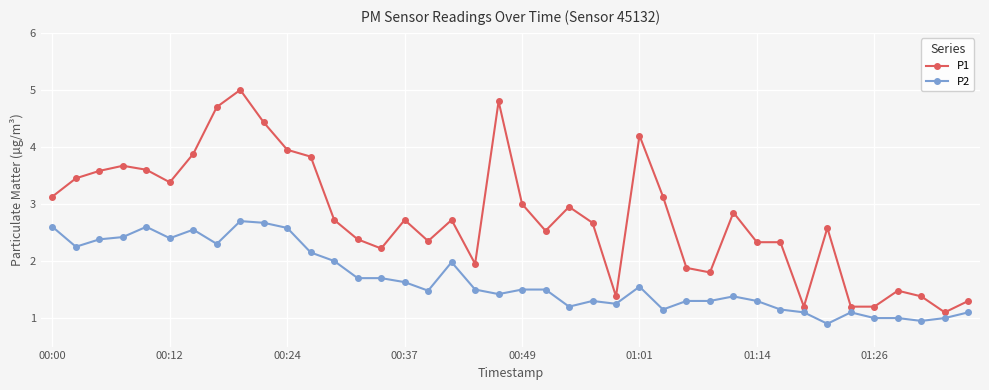

What is the value of the P1 point at the 1st from the left?

3.1